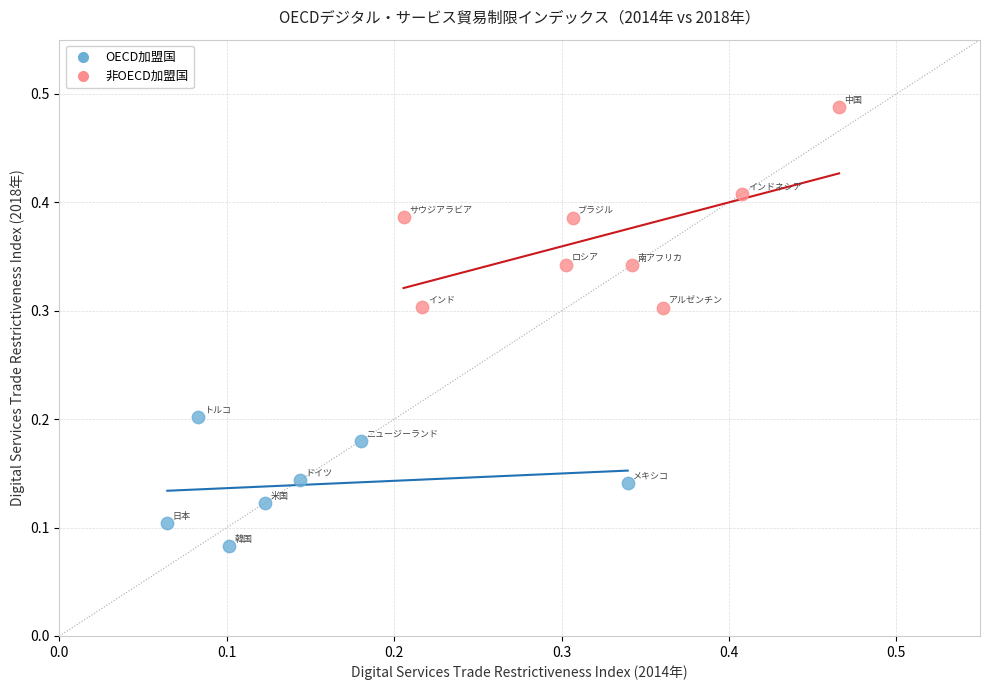

Which series contains the highest Y value?

非OECD加盟国